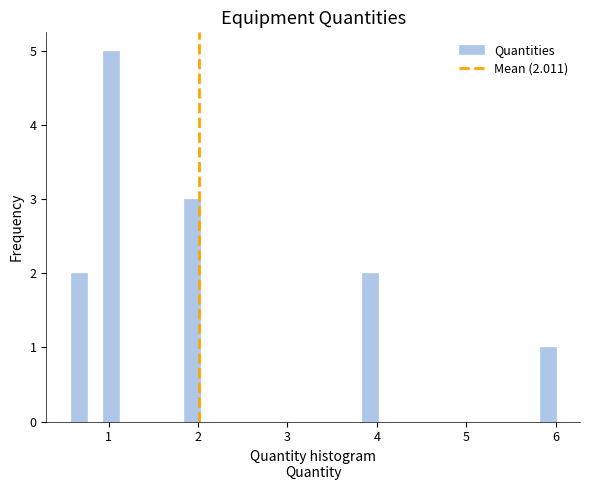

Read against the x-axis, roughly where is the centre of the tallest bar?

1.0